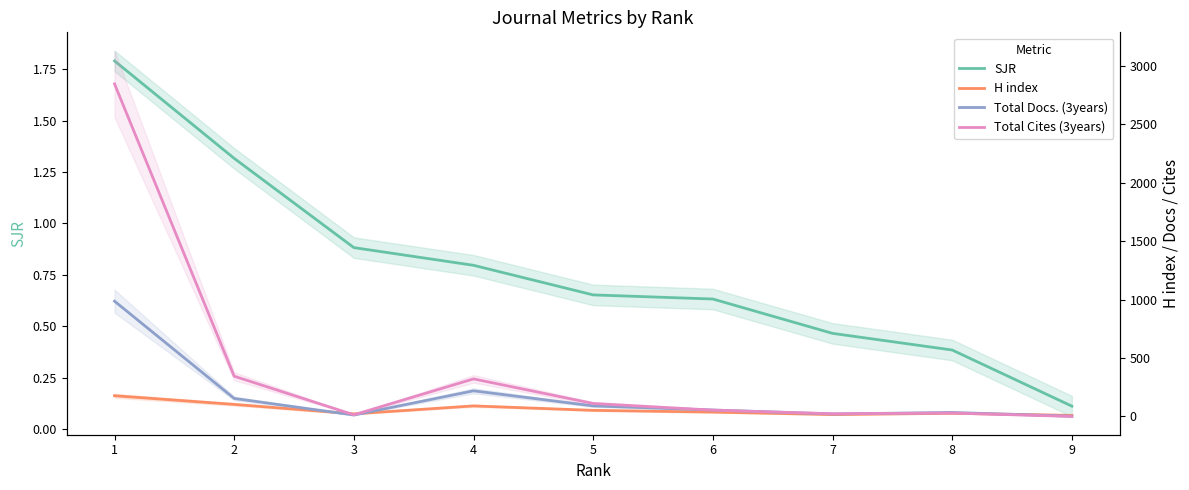

True or false: Total Cites (3years) has more than 2 points higher than both neighbors.

False